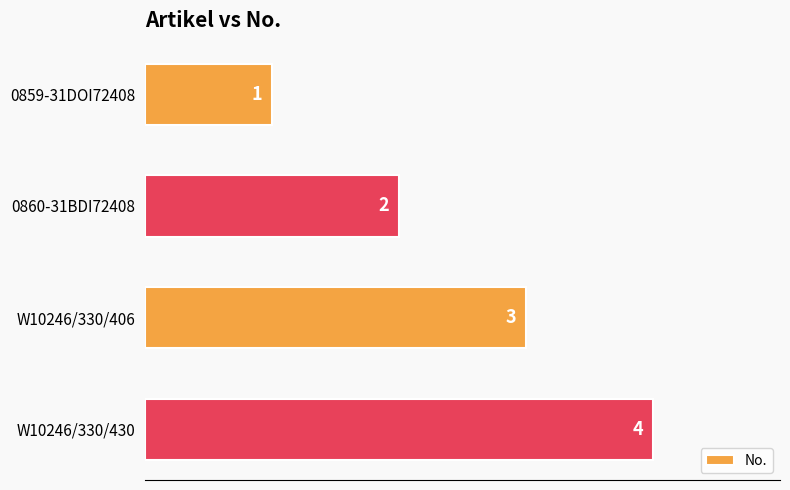

Are the bars horizontal?

Yes